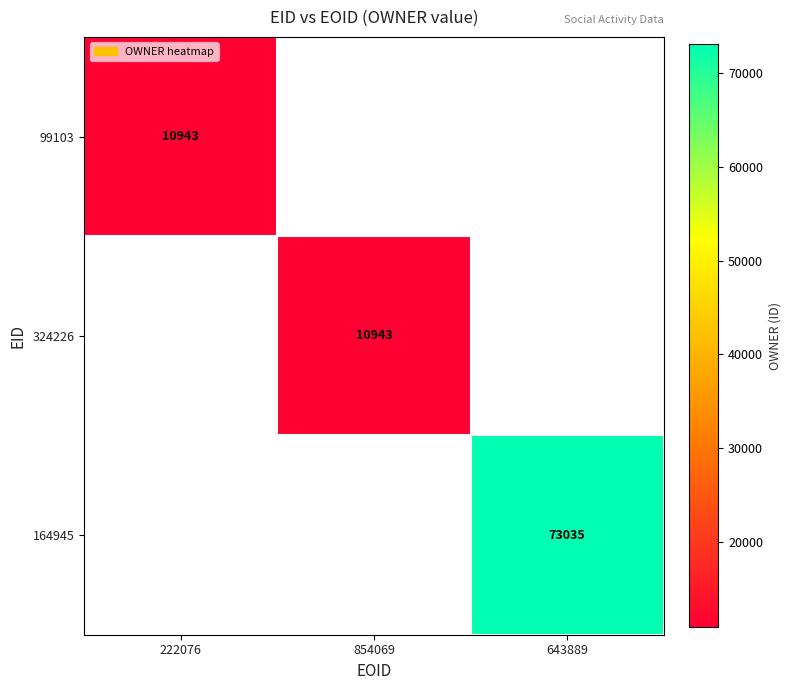

The 164945 series shows 112679 at 643889. True or false?

False